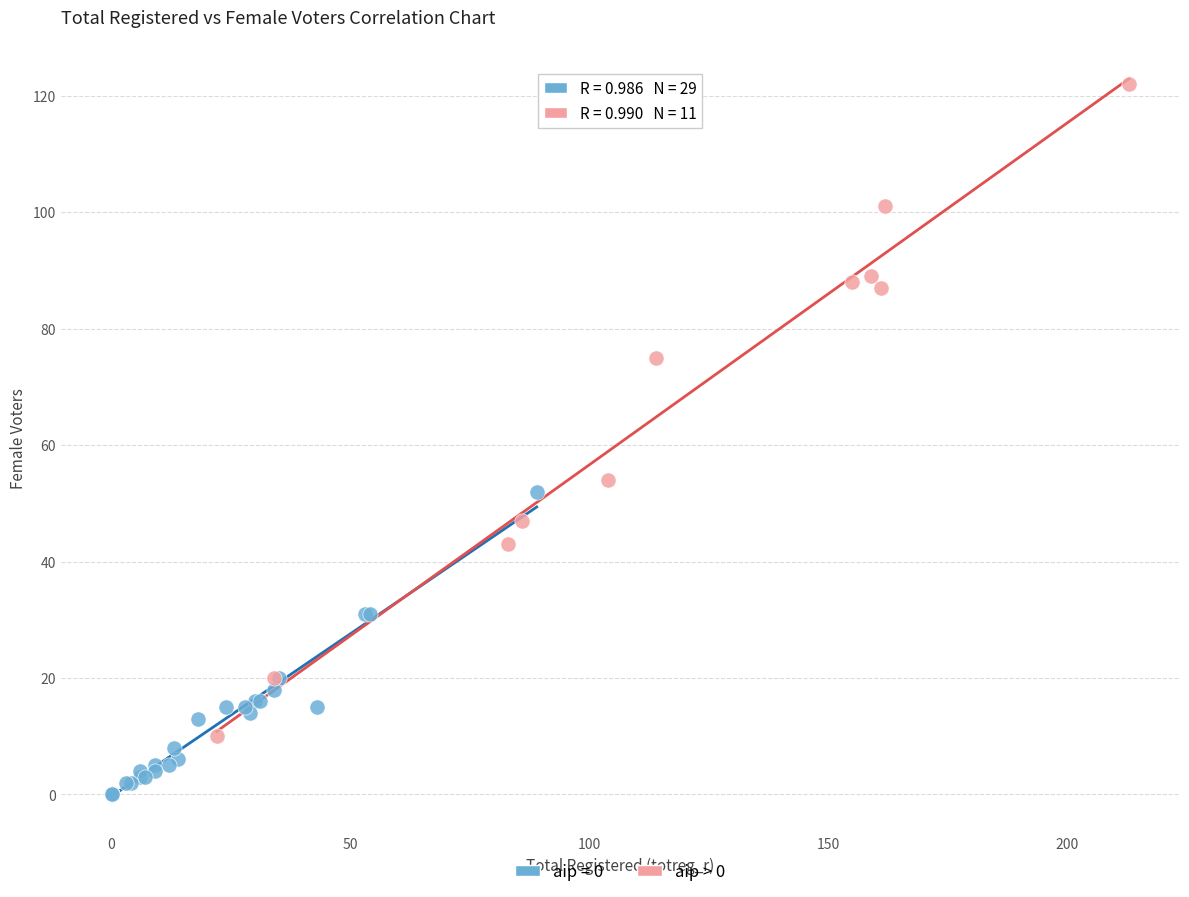

Which series contains the highest Y value?

aip > 0